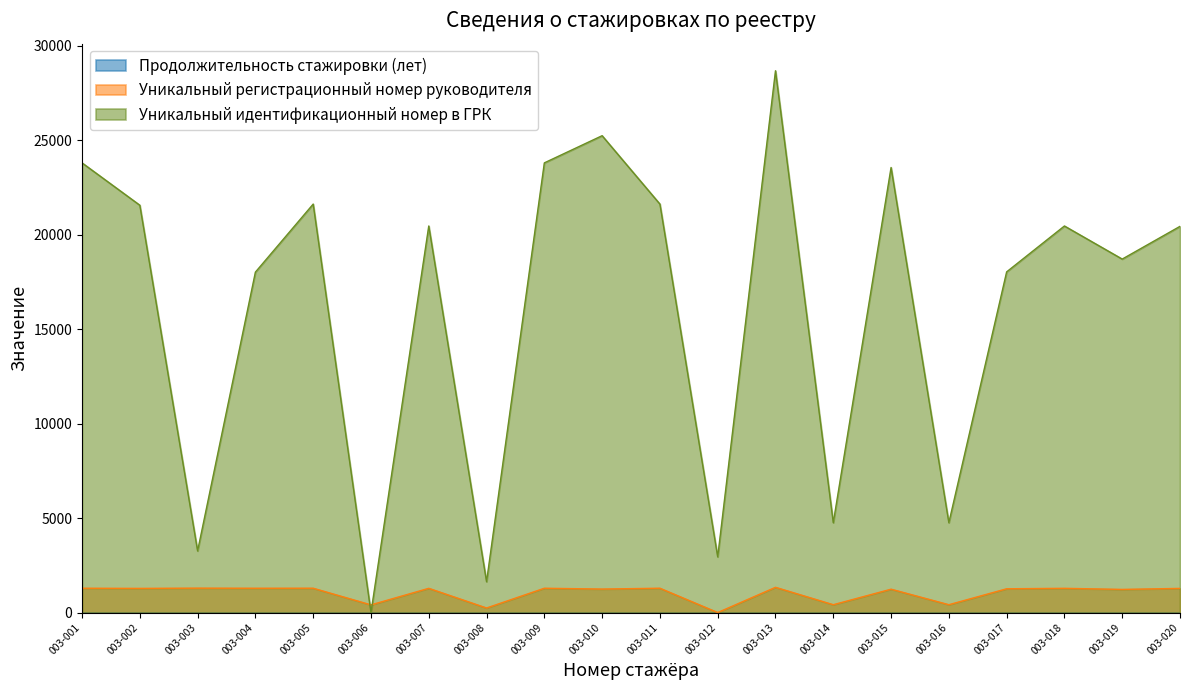

At which label is Уникальный идентификационный номер в ГРК closest to 14346?

003-004